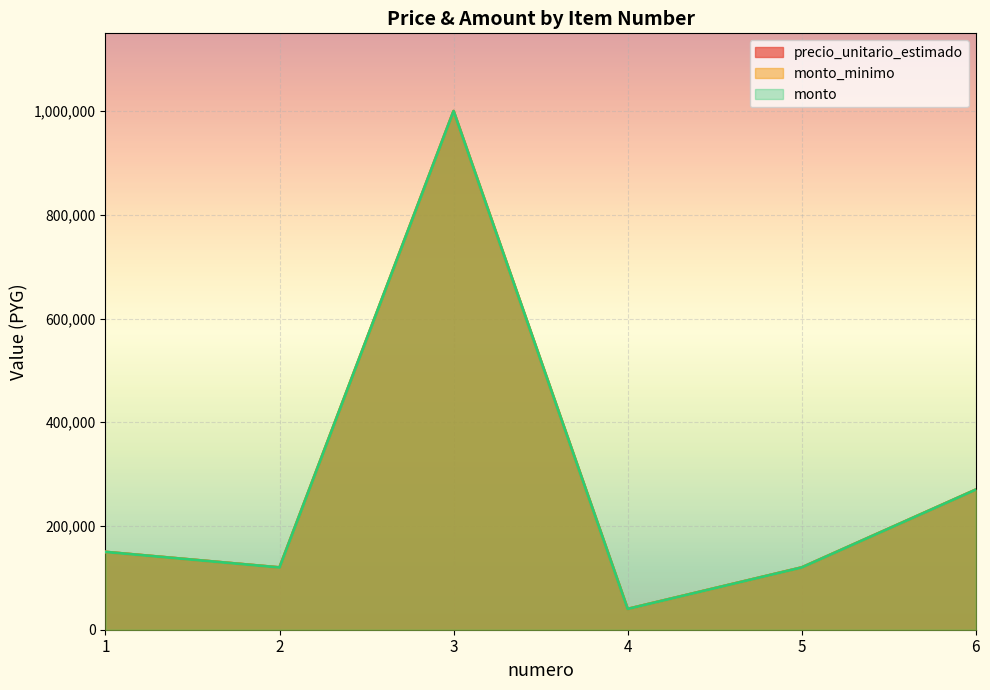

Is it true that monto_minimo equals 1000000 at 3?

True